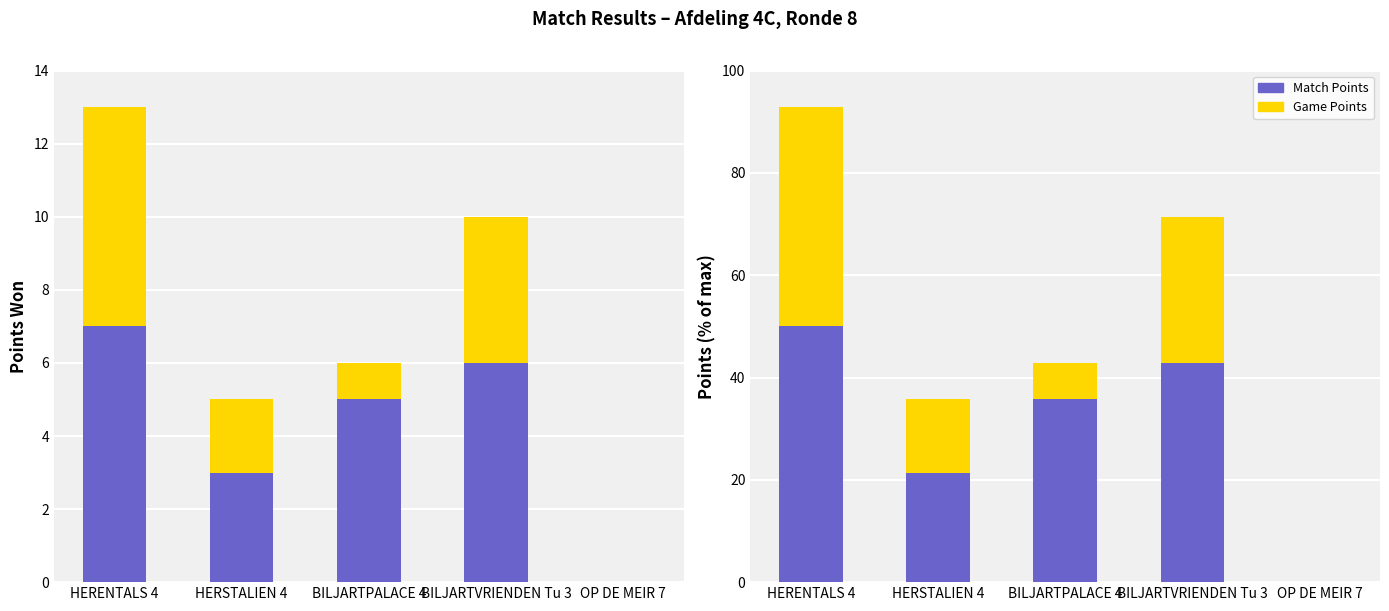

What is the label of the 4th bar from the left?

BILJARTVRIENDEN Tu 3